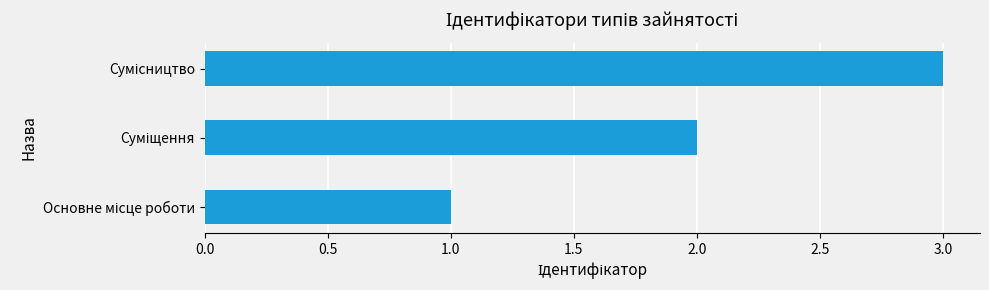

What is the greatest value displayed?

3